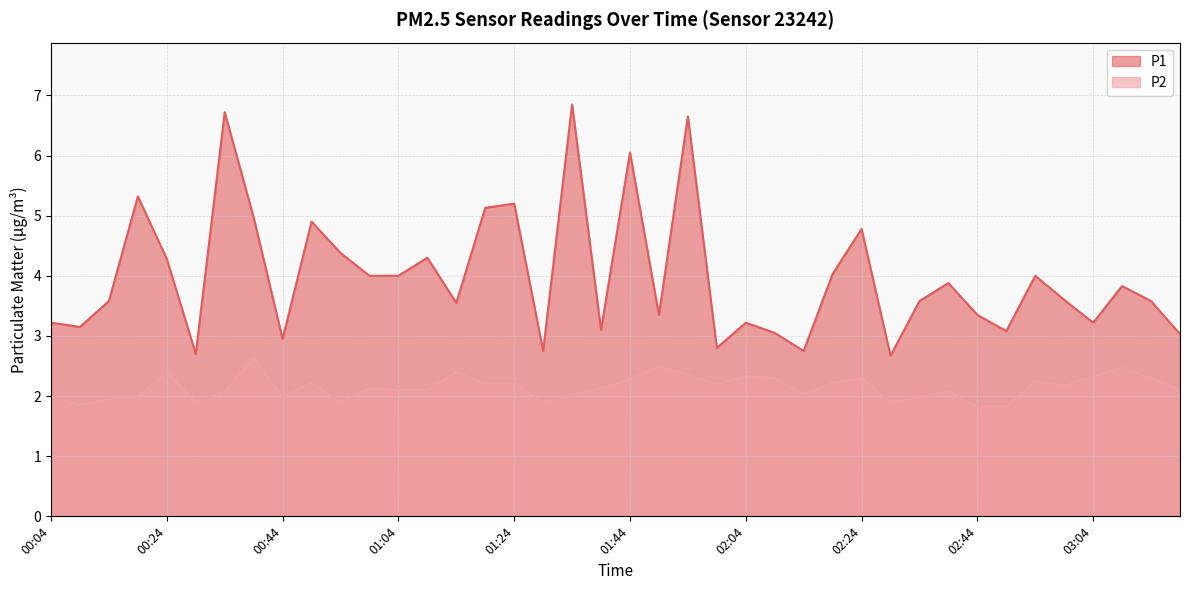

True or false: P2 and P1 cross at least once.

False